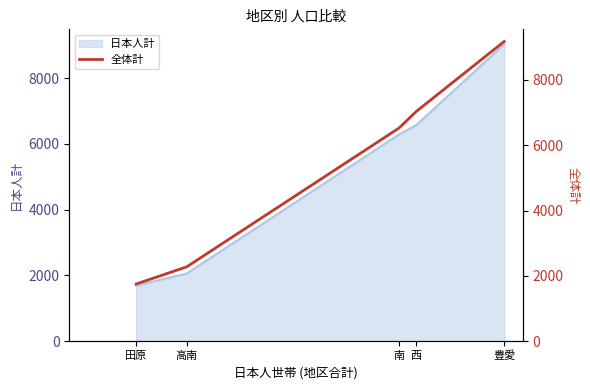

Between 高南 and 南, which is larger?

南